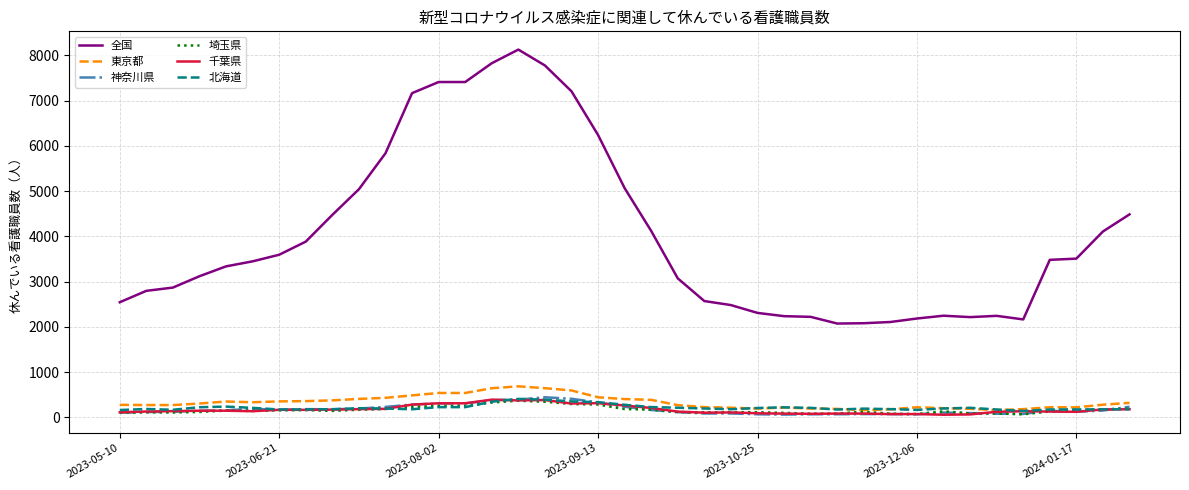

At how many categories does at least one series exceed 4946?

11